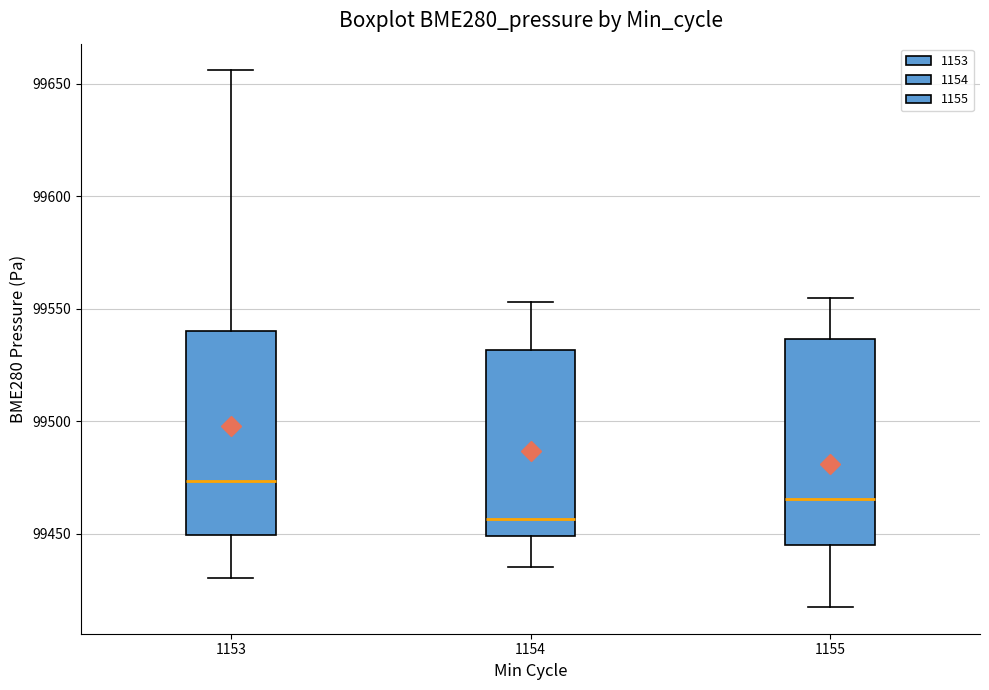

Reading left to right, transcribe this box plot: for each box, give where its median line is, the range the box spans, and where its two whiskers end, as read against the y-axis. The values are not printed on the chart, so give them approximately, as read against the axis.

1153: median 99475, box 99450 to 99540, whiskers 99430 to 99655
1154: median 99455, box 99450 to 99530, whiskers 99435 to 99555
1155: median 99465, box 99445 to 99535, whiskers 99420 to 99555